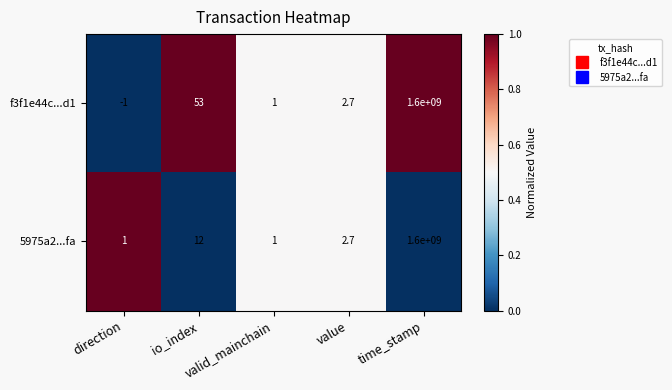

Which series has the largest range (max minus min)?

f3f1e44c...d1